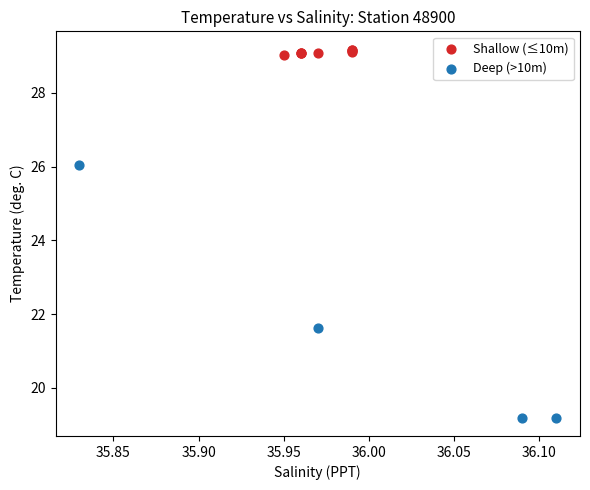

Which series has the widest spread of Y values?

Deep (>10m)